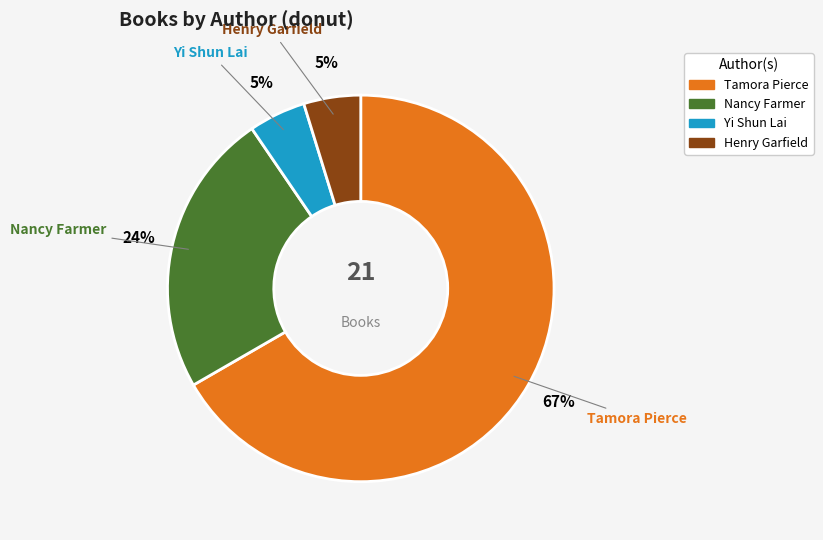

Do Yi Shun Lai and Henry Garfield together represent more than half of the pie?

No